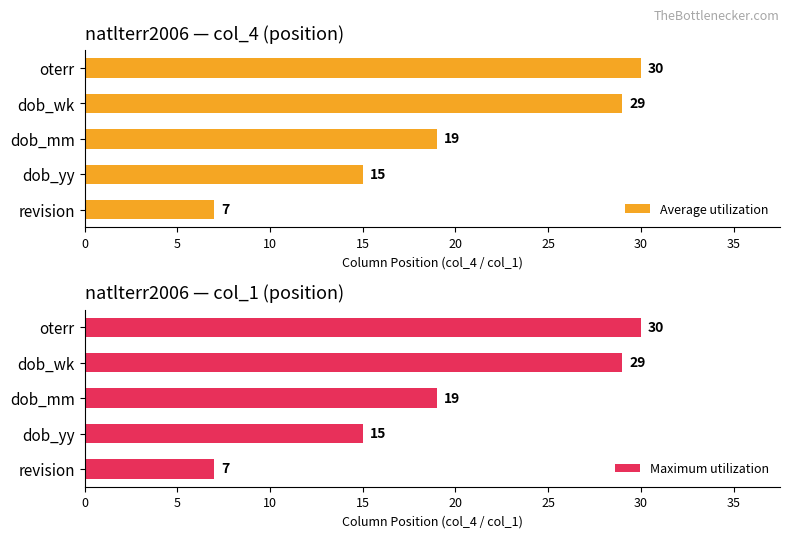

Is it true that Average utilization equals 10 at revision?

False